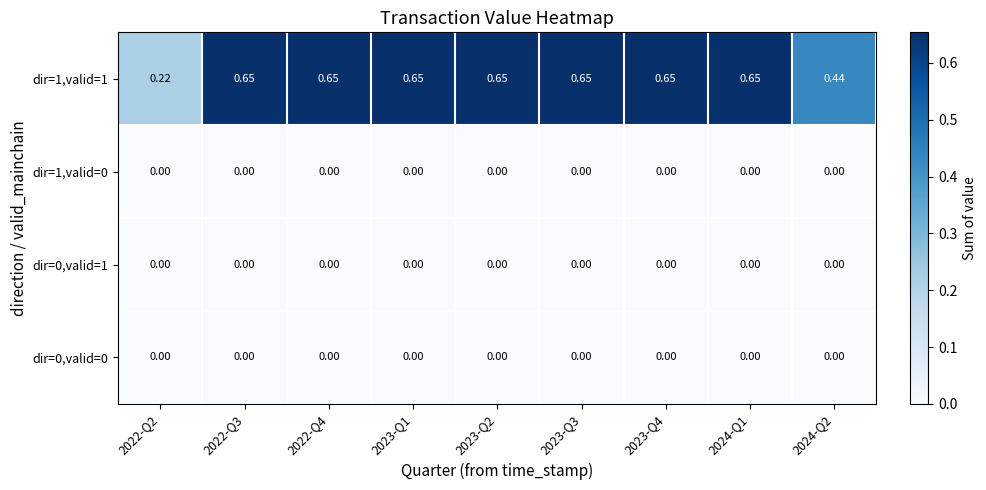

Count the number of categories in the chart.

9